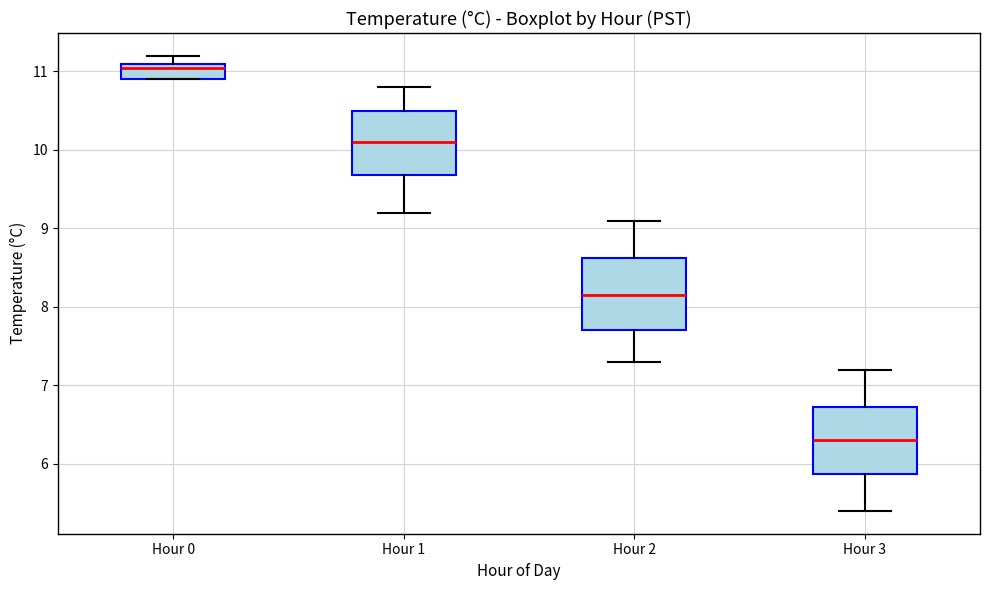

Reading left to right, transcribe this box plot: for each box, give where its median line is, the range the box spans, and where its two whiskers end, as read against the y-axis. The values are not printed on the chart, so give them approximately, as read against the axis.

Hour 0: median 11.1 (just below the box's upper edge), box 10.9 to 11.1, whiskers 10.9 to 11.2
Hour 1: median 10.1, box 9.7 to 10.5, whiskers 9.2 to 10.8
Hour 2: median 8.2, box 7.7 to 8.6, whiskers 7.3 to 9.1
Hour 3: median 6.3, box 5.9 to 6.7, whiskers 5.4 to 7.2